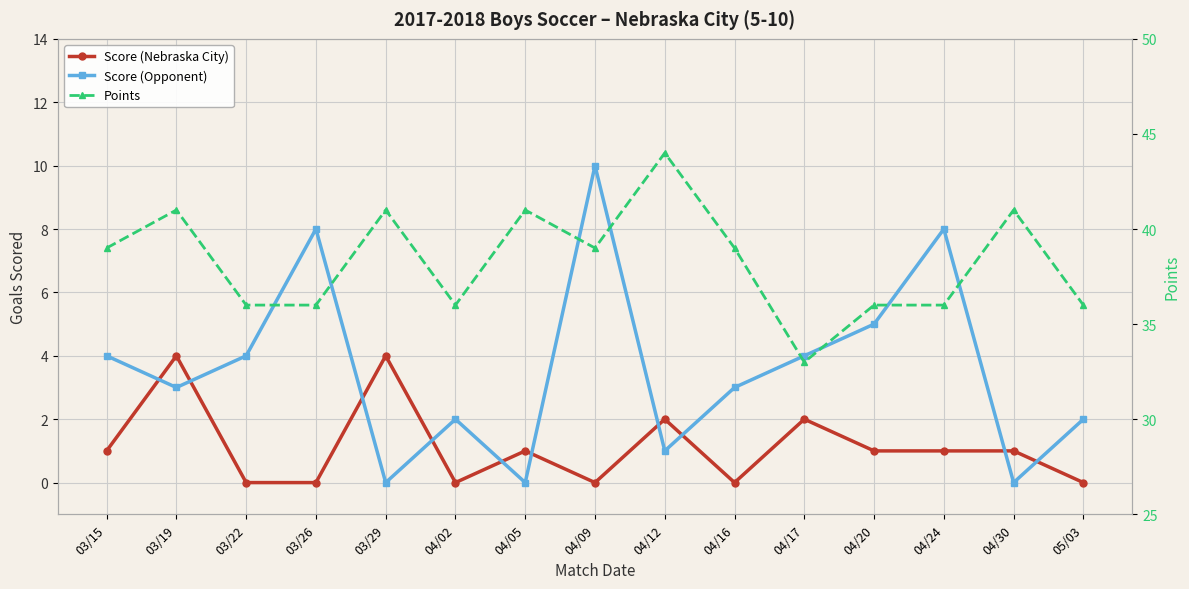

List the series in order of their peak value, highest first.

Points, Score (Opponent), Score (Nebraska City)